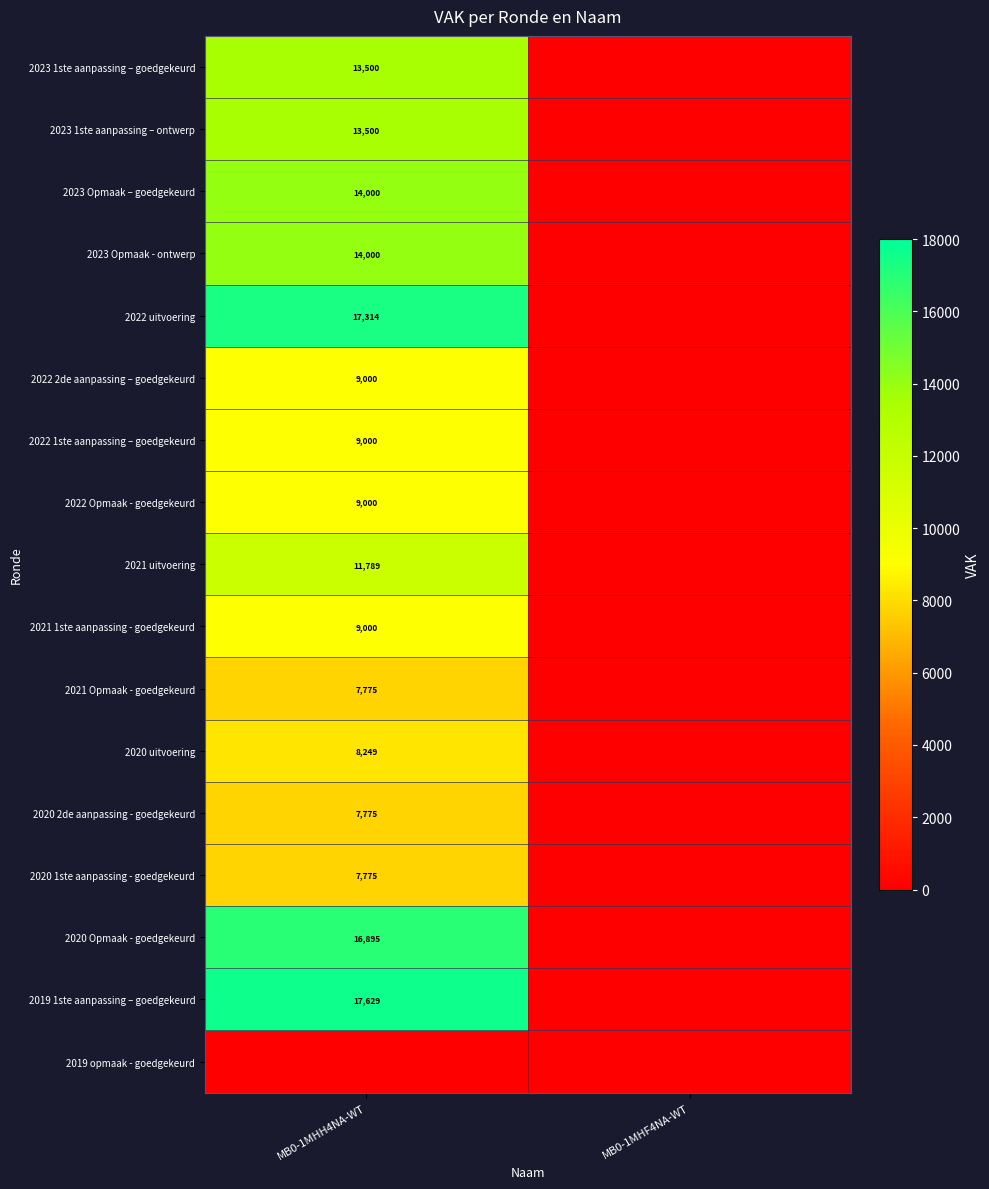

The 2021 1ste aanpassing - goedgekeurd series shows 2435 at MB0-1MHH4NA-WT. True or false?

False